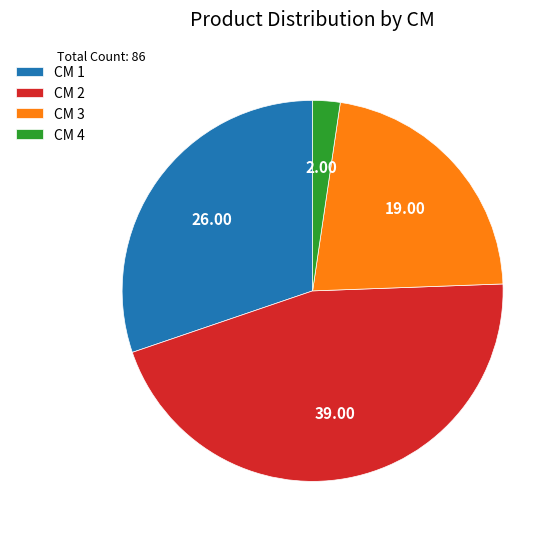

How many slices are in this pie chart?

4